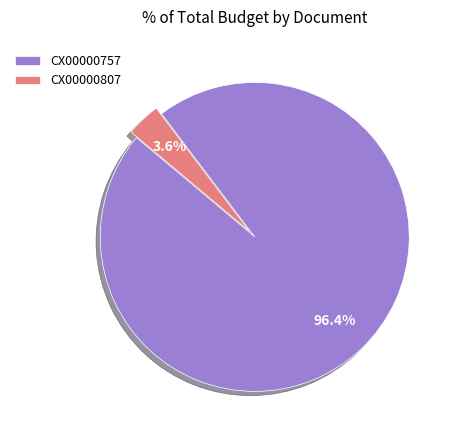

What is the largest slice in the pie chart?

CX00000757